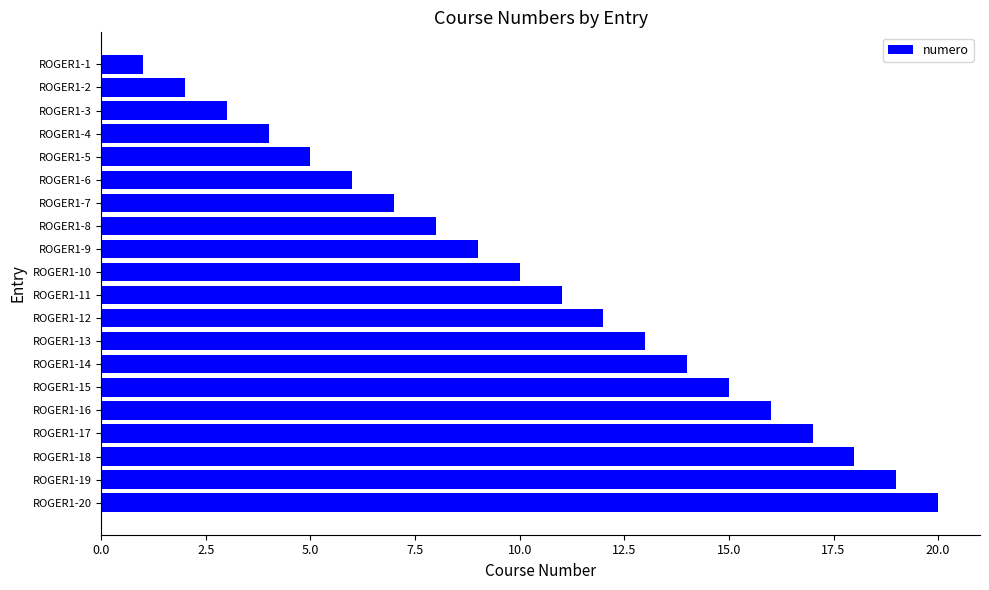

What is the change in value from ROGER1-20 to ROGER1-14?

-6